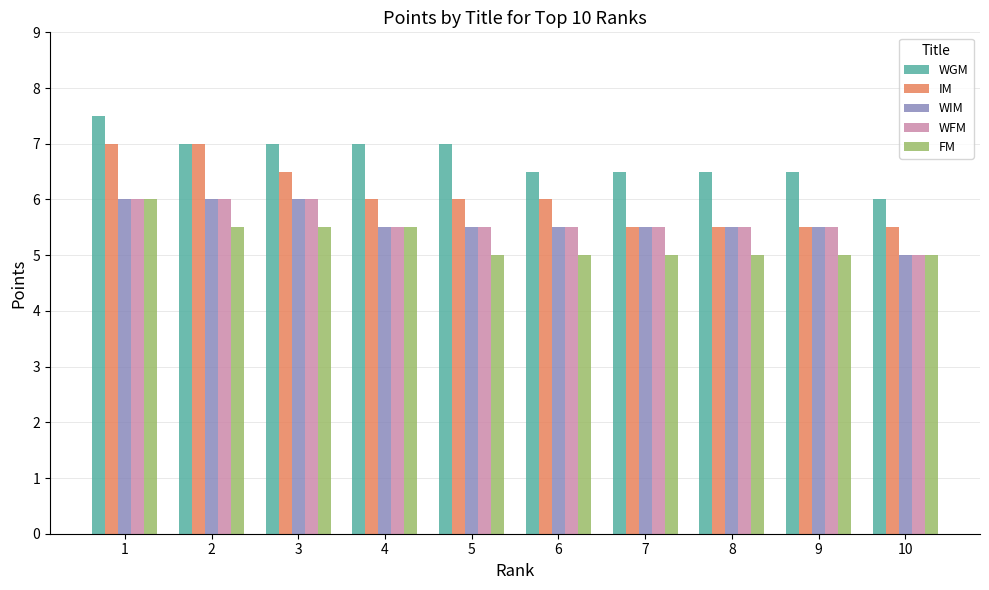

What is the total value across all series at 2?

31.5